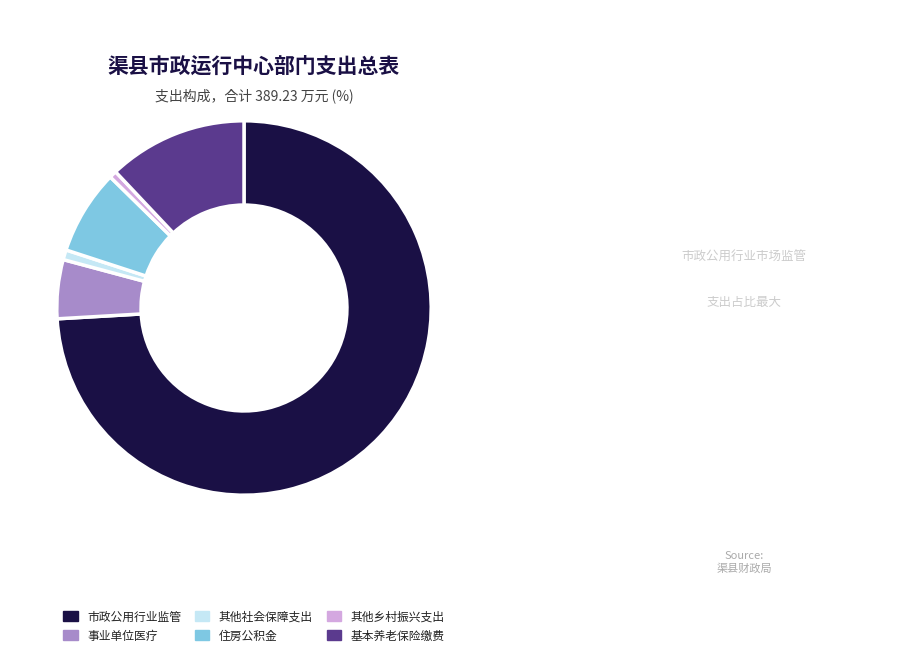

Does any single category account for the majority?

Yes